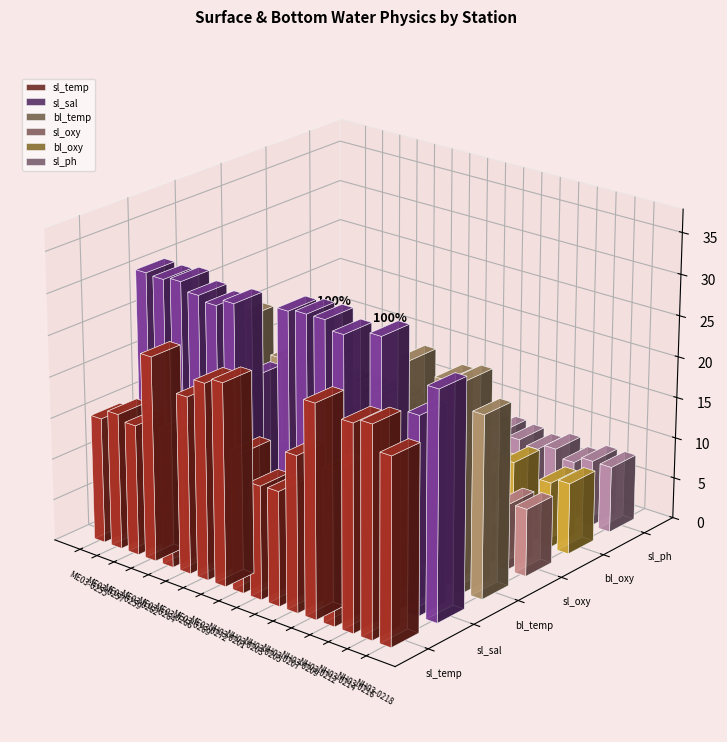

How many data points in sl_temp are above 18?

10